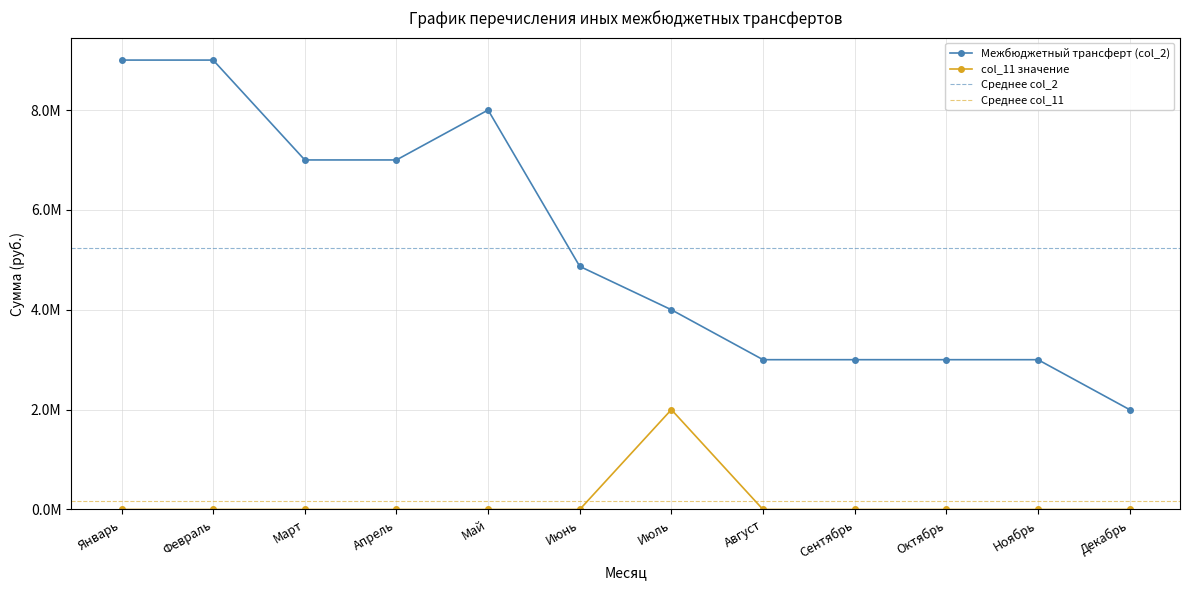

At which label is Межбюджетный трансферт (col_2) closest to 5500000?

Июнь